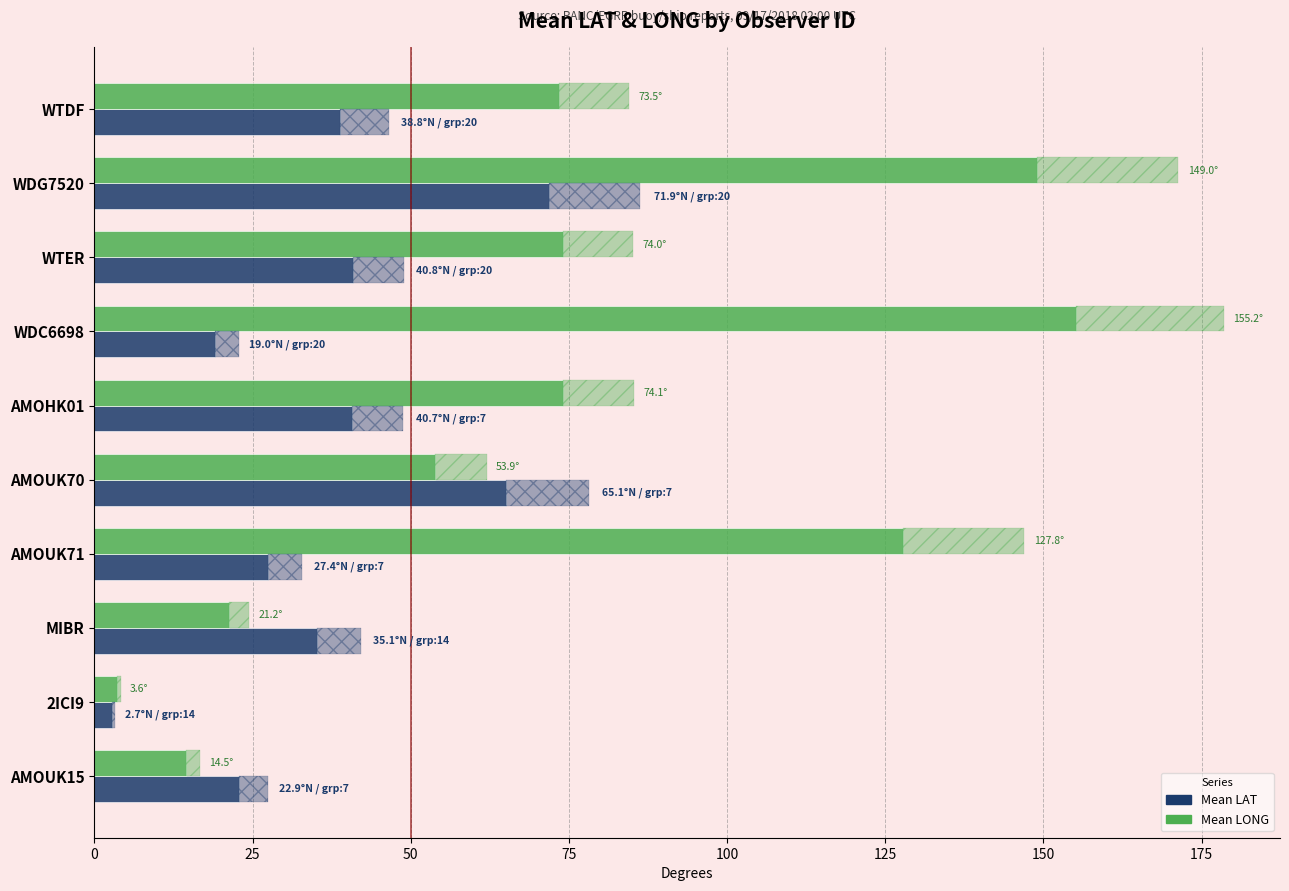

What is the sum of all Mean LONG values?

746.8